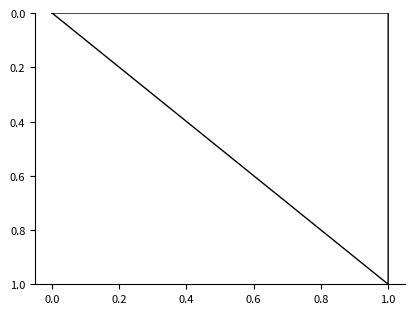

Between 0.8 and −0.2, which is larger?

0.8